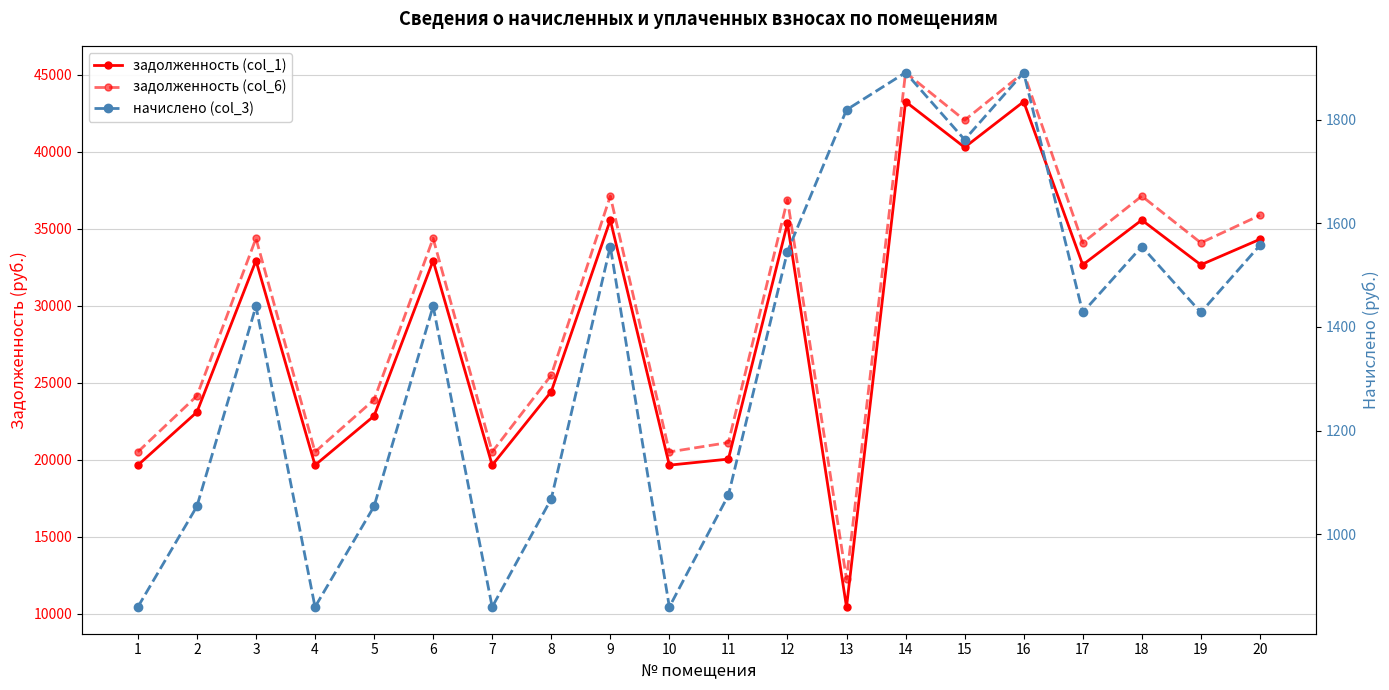

Is it true that начислено (col_3) equals 1428.0 at 17?

True